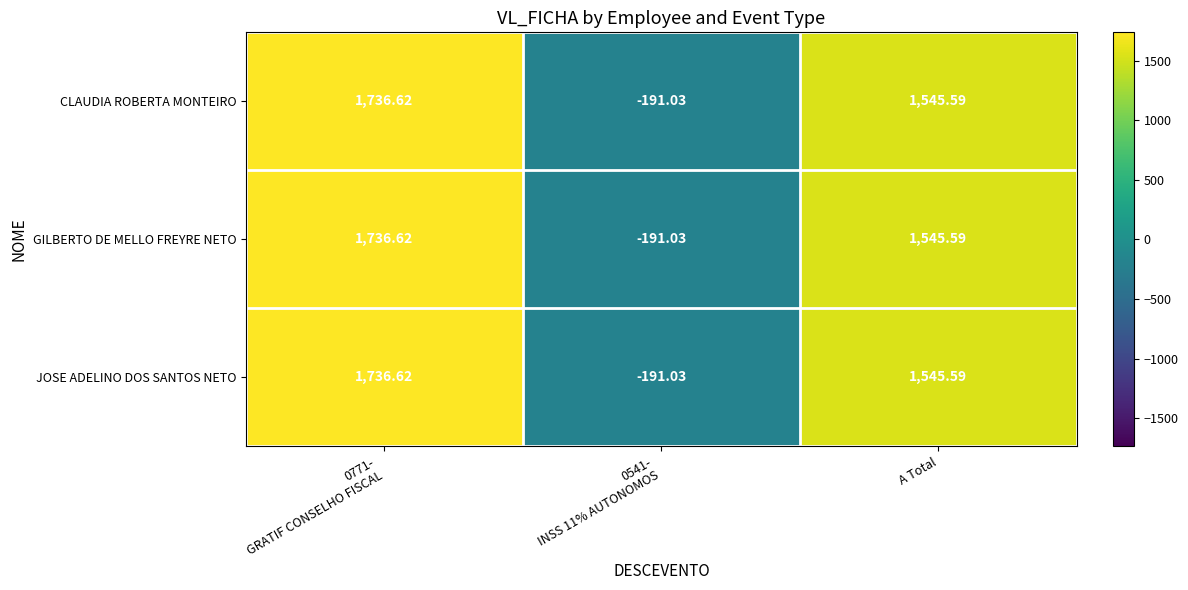

At which label is CLAUDIA ROBERTA MONTEIRO closest to 772?

A Total